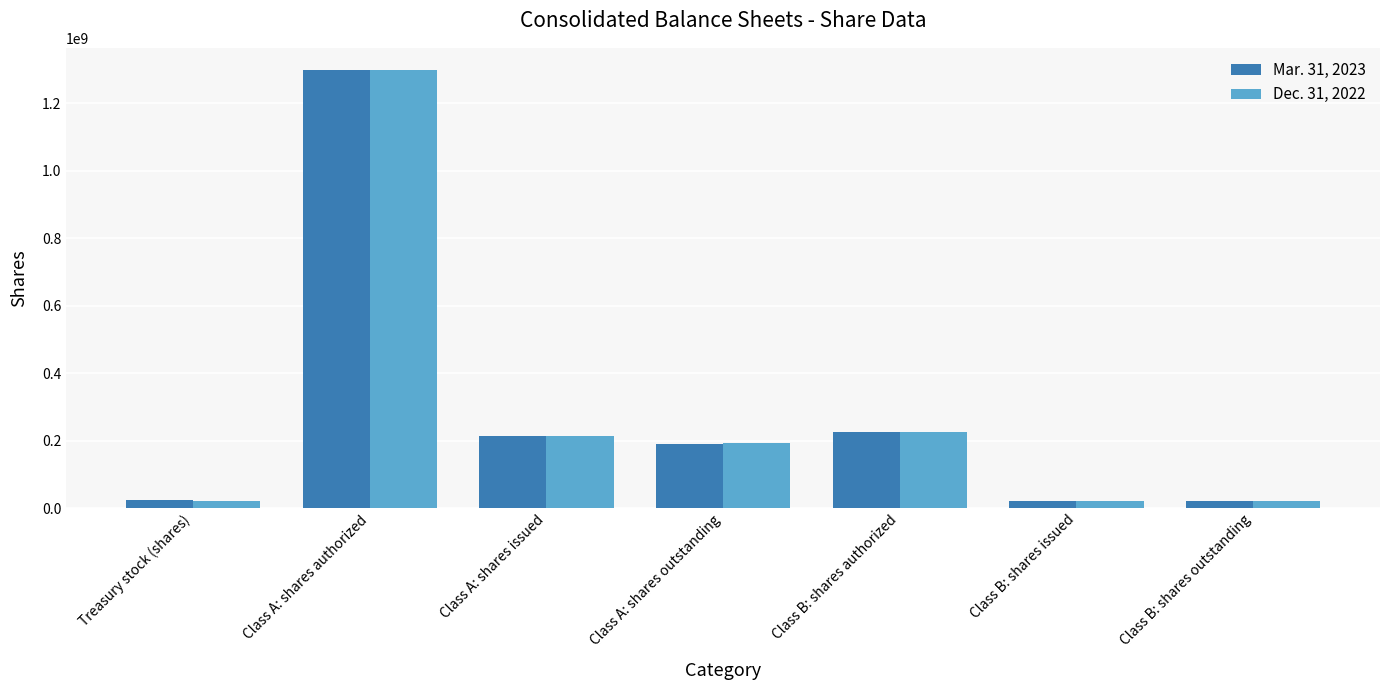

At which category is the sum across all series the highest?

Class A: shares authorized